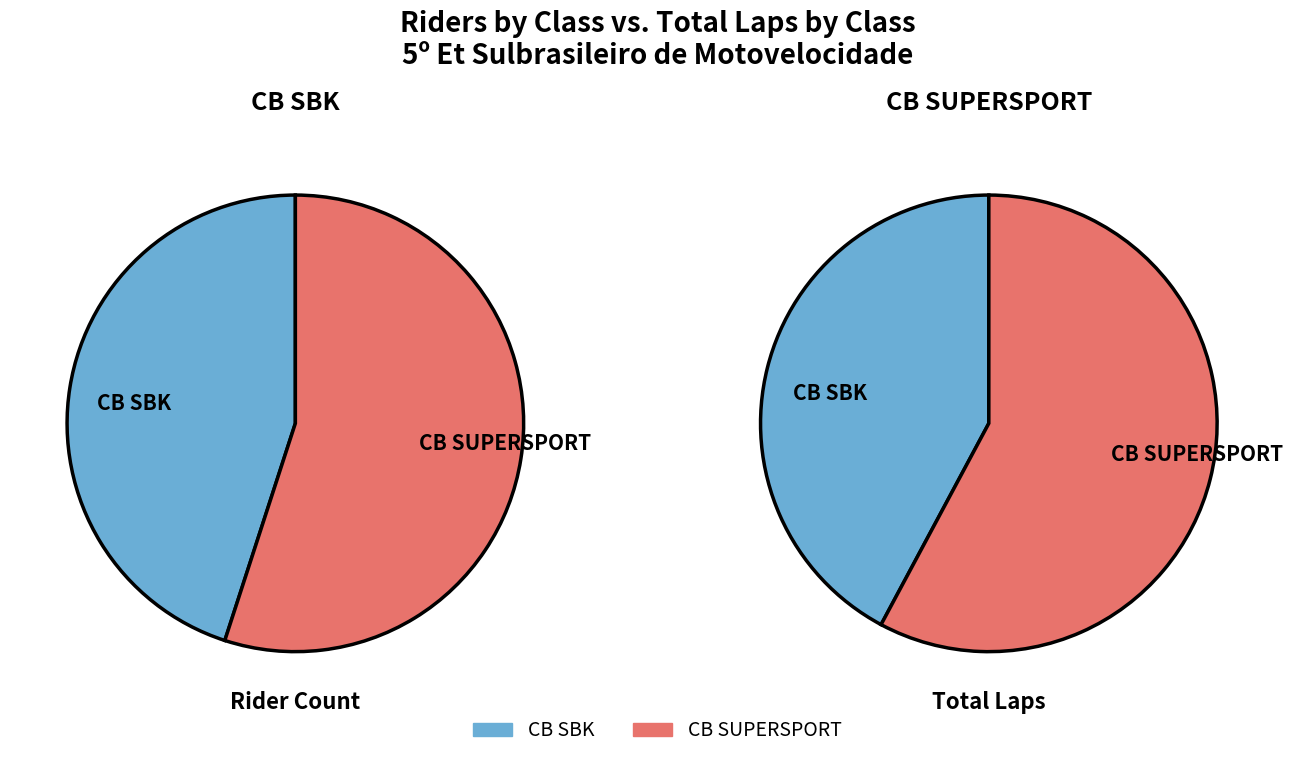

Between CB SBK and CB SUPERSPORT, which is larger?

CB SUPERSPORT